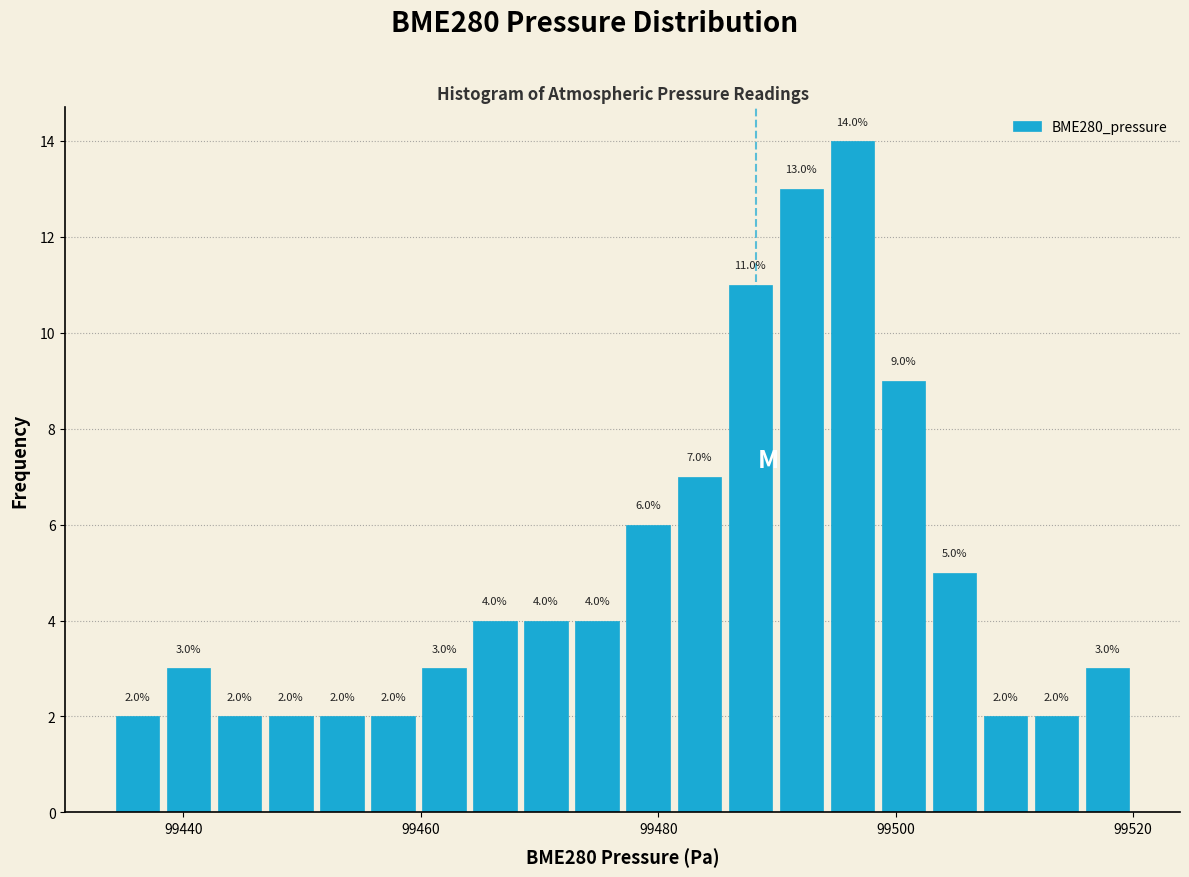

Around what value on the x-axis is the tallest bar? Give the approximate position of its centre, as read against the axis.

99496